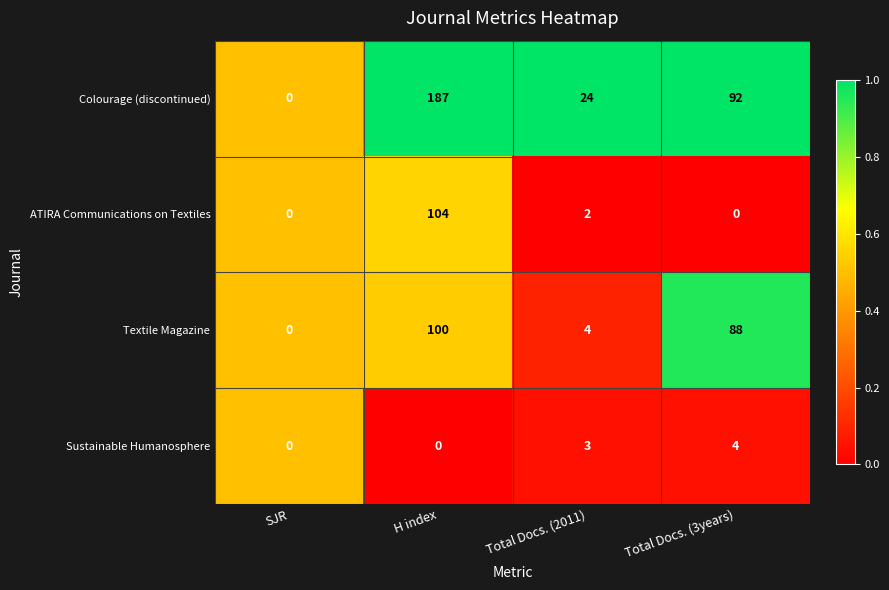

What is the difference between the maximum and second lowest values in the Textile Magazine series?

96